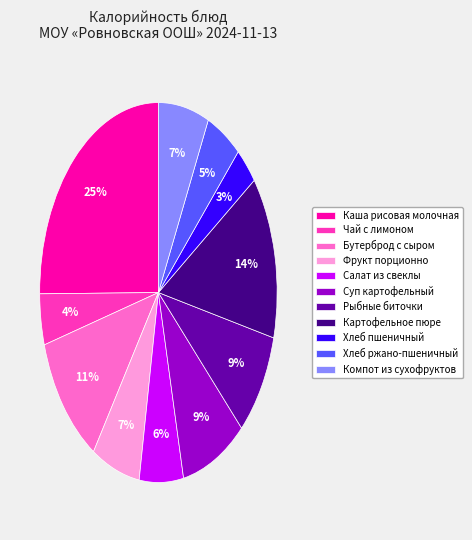

Approximately how many times larger is the value at Чай с лимоном compared to Салат из свеклы?

0.7